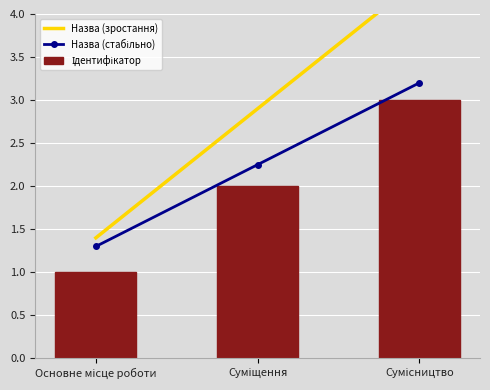

Rank the series by their maximum value, from lowest to highest.

Ідентифікатор, Назва (стабільно), Назва (зростання)